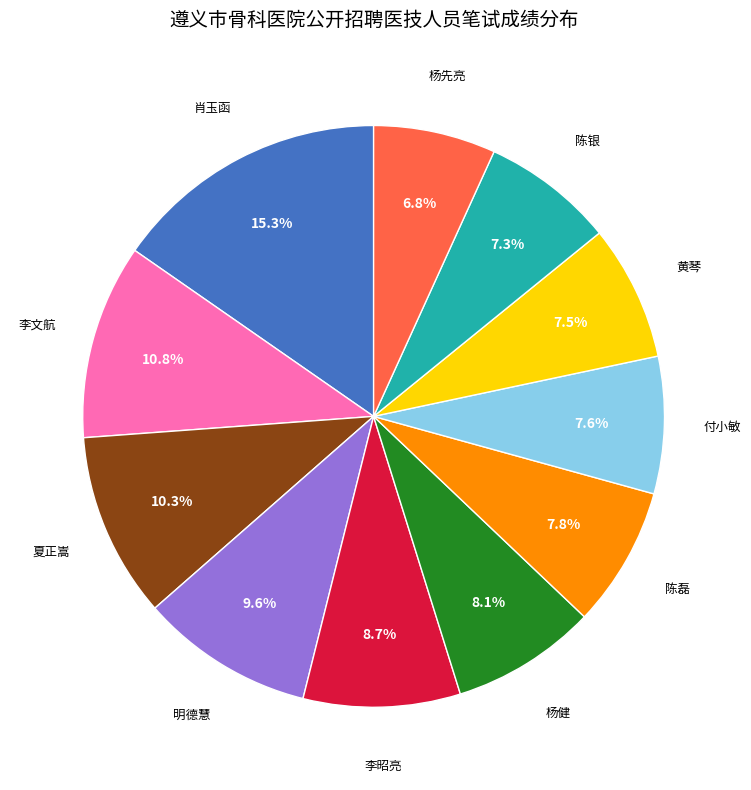

Does any single category account for the majority?

No